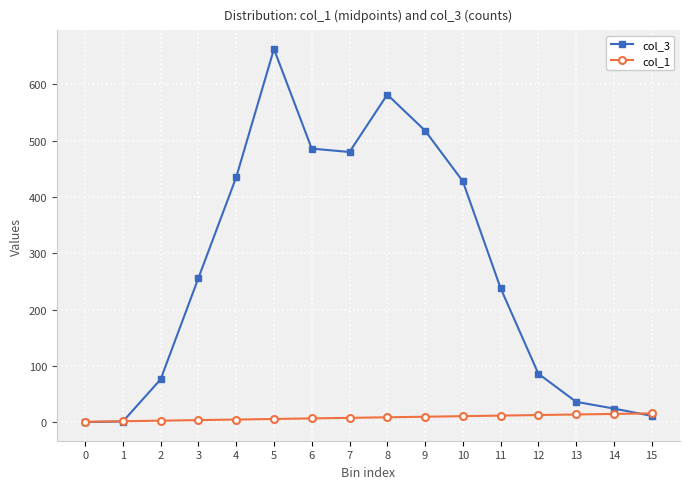

What is the difference between the highest and lowest values at 10?

417.5